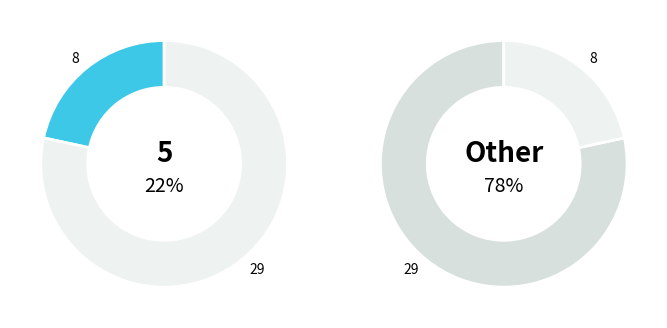

Which slice is the smallest?

8